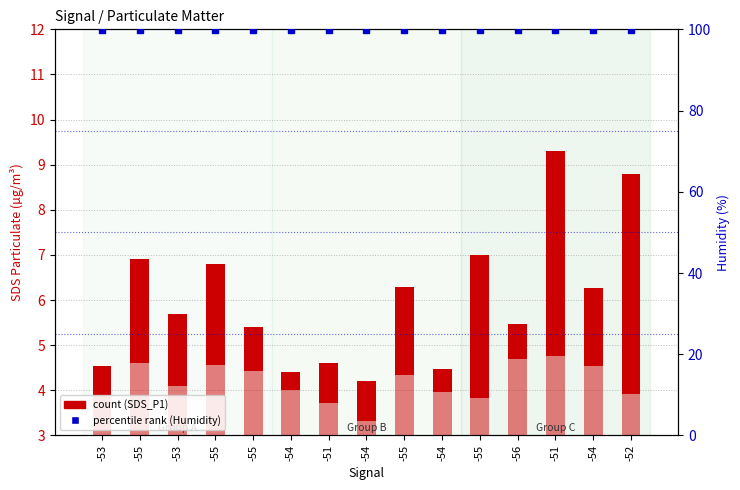

Rank the series by their maximum value, from lowest to highest.

SDS_P1 (count), Humidity (%)